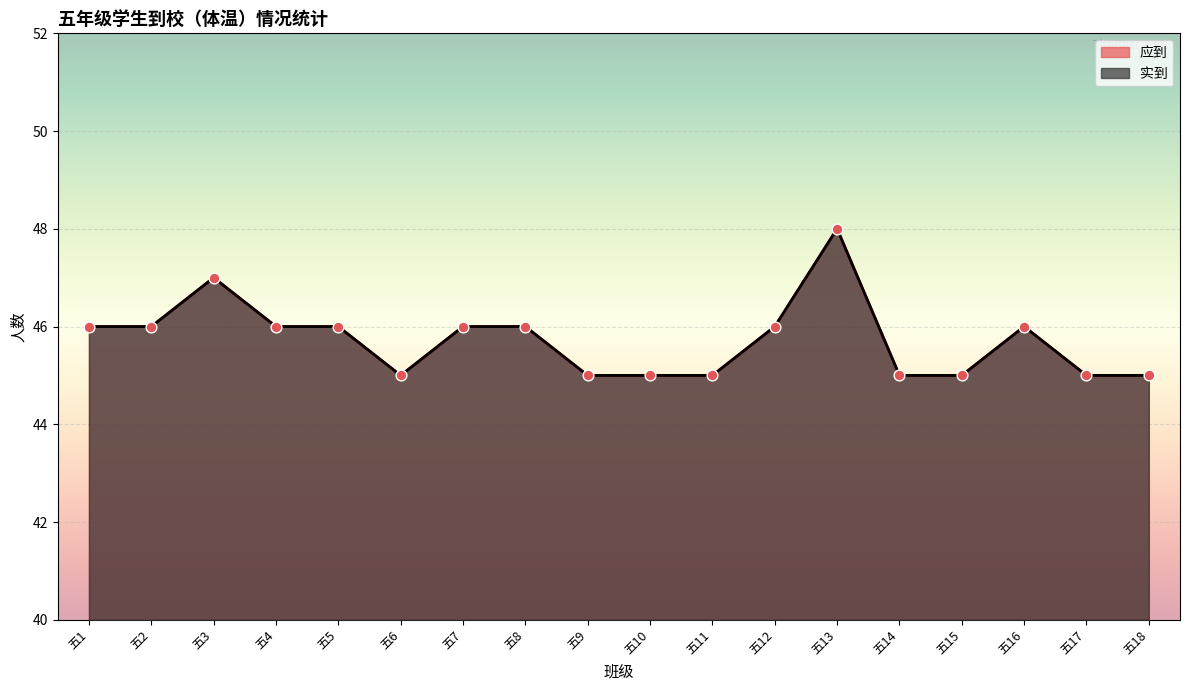

Which series has the largest total across all categories?

应到